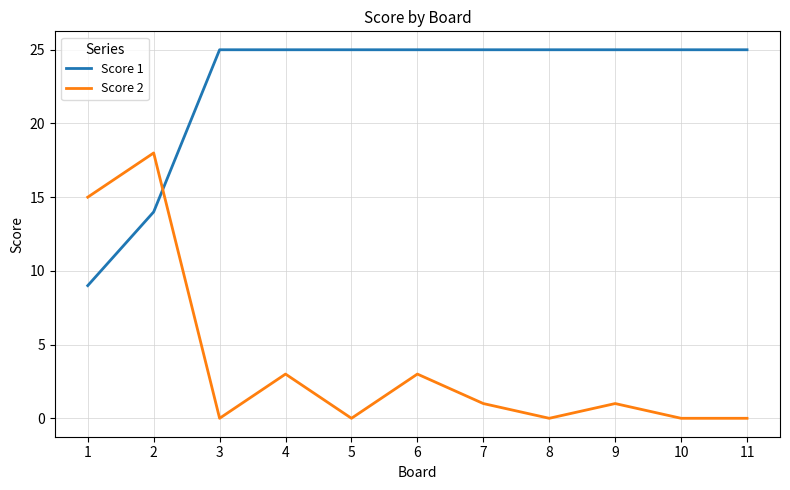

How many times do Score 2 and Score 1 cross each other?

1